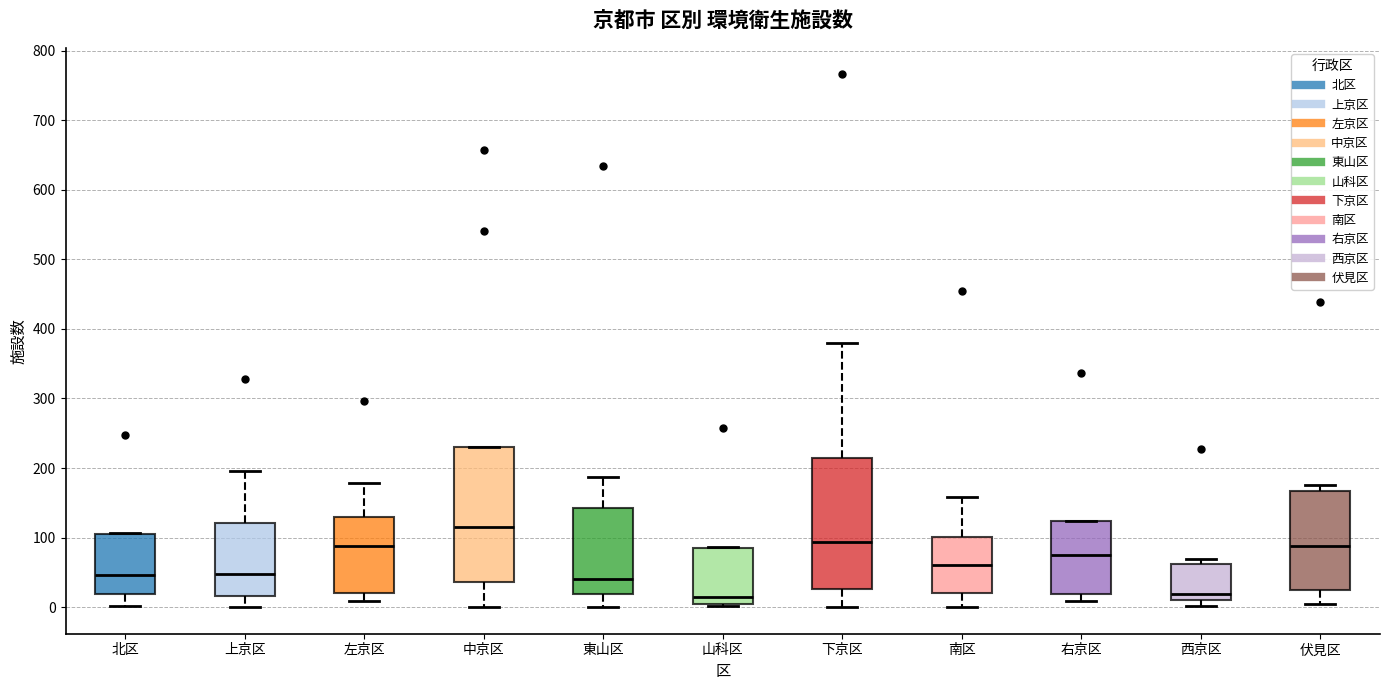

Reading left to right, transcribe this box plot: for each box, give where its median line is, the range the box spans, and where its two whiskers end, as read against the y-axis. The values are not printed on the chart, so give them approximately, as read against the axis.

北区: median 50, box 20 to 110, whiskers 0 to 110
上京区: median 50, box 20 to 120, whiskers 0 to 200
左京区: median 90, box 20 to 130, whiskers 10 to 180
中京区: median 110, box 40 to 230, whiskers 0 to 230
東山区: median 40, box 20 to 140, whiskers 0 to 190
山科区: median 10 (just above the box's lower edge), box 10 to 90, whiskers 0 to 90
下京区: median 90, box 30 to 210, whiskers 0 to 380
南区: median 60, box 20 to 100, whiskers 0 to 160
右京区: median 80, box 20 to 120, whiskers 10 to 120
西京区: median 20, box 10 to 60, whiskers 0 to 70
伏見区: median 90, box 20 to 170, whiskers 0 to 180